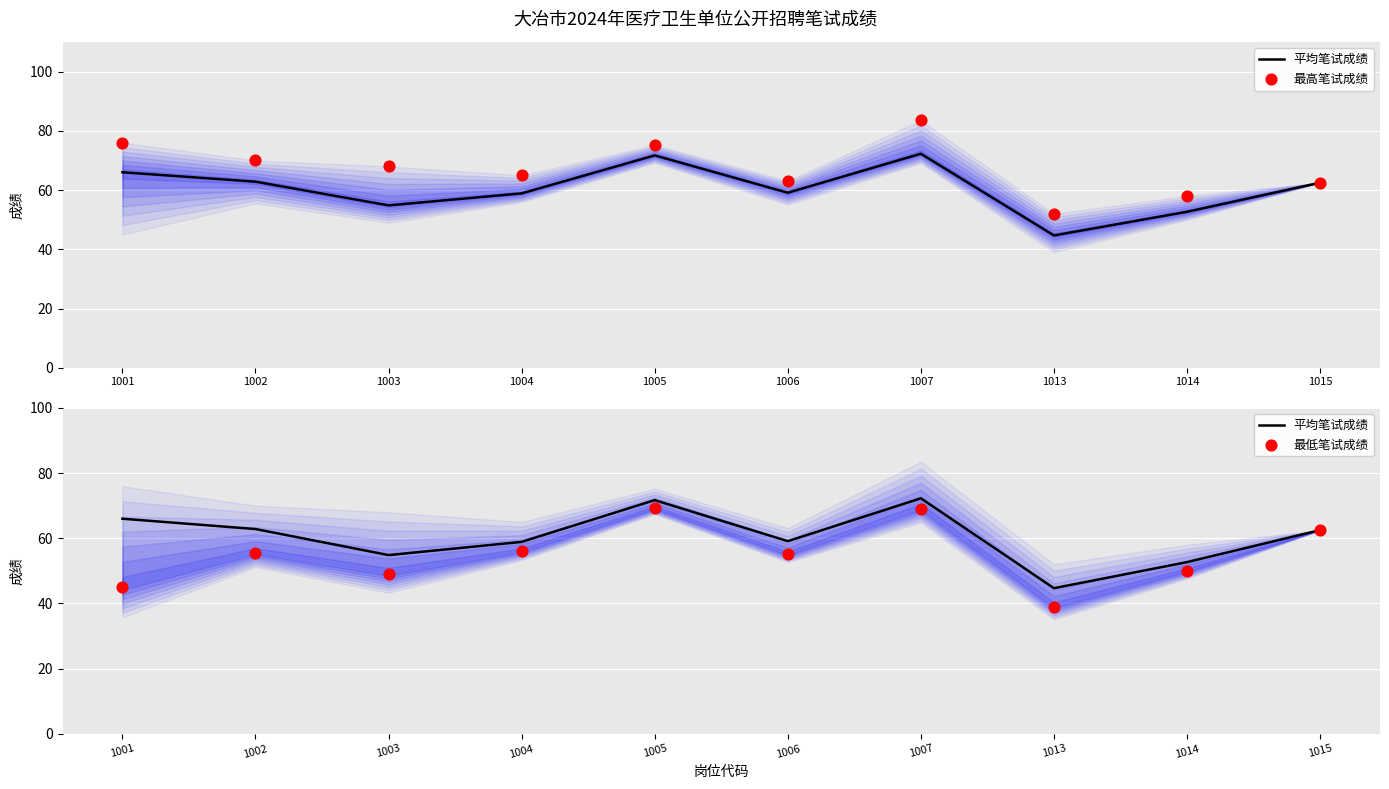

At which category is the sum across all series the highest?

1007